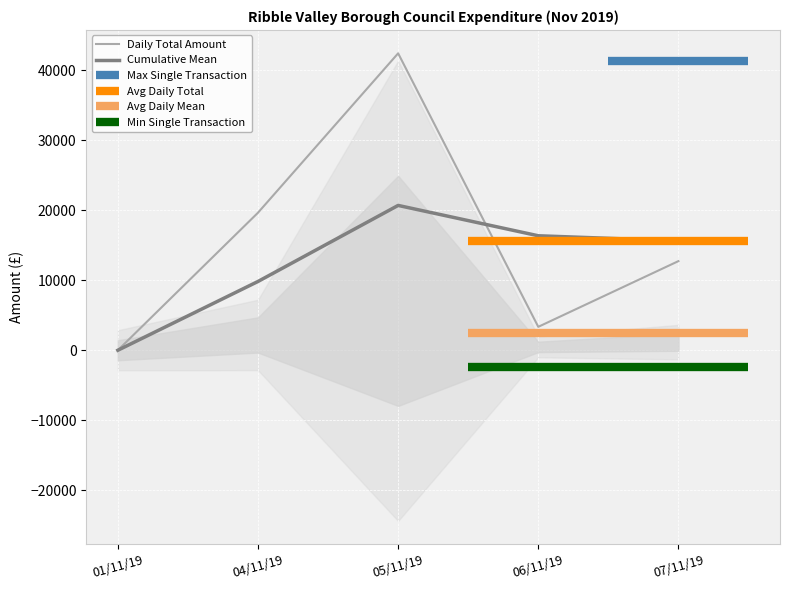

At which label does Daily Total Amount reach its peak?

05/11/19